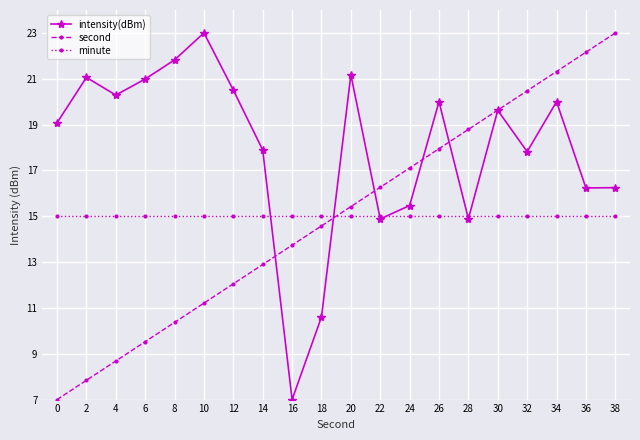

True or false: second and minute cross at least once.

True